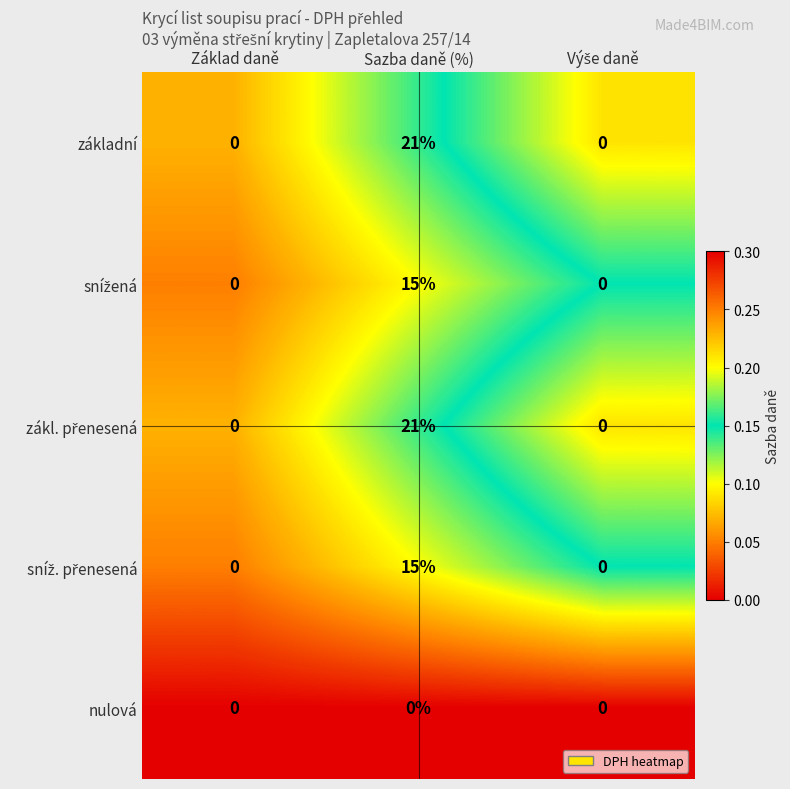

The nulová series shows 0 at Základ daně. True or false?

True